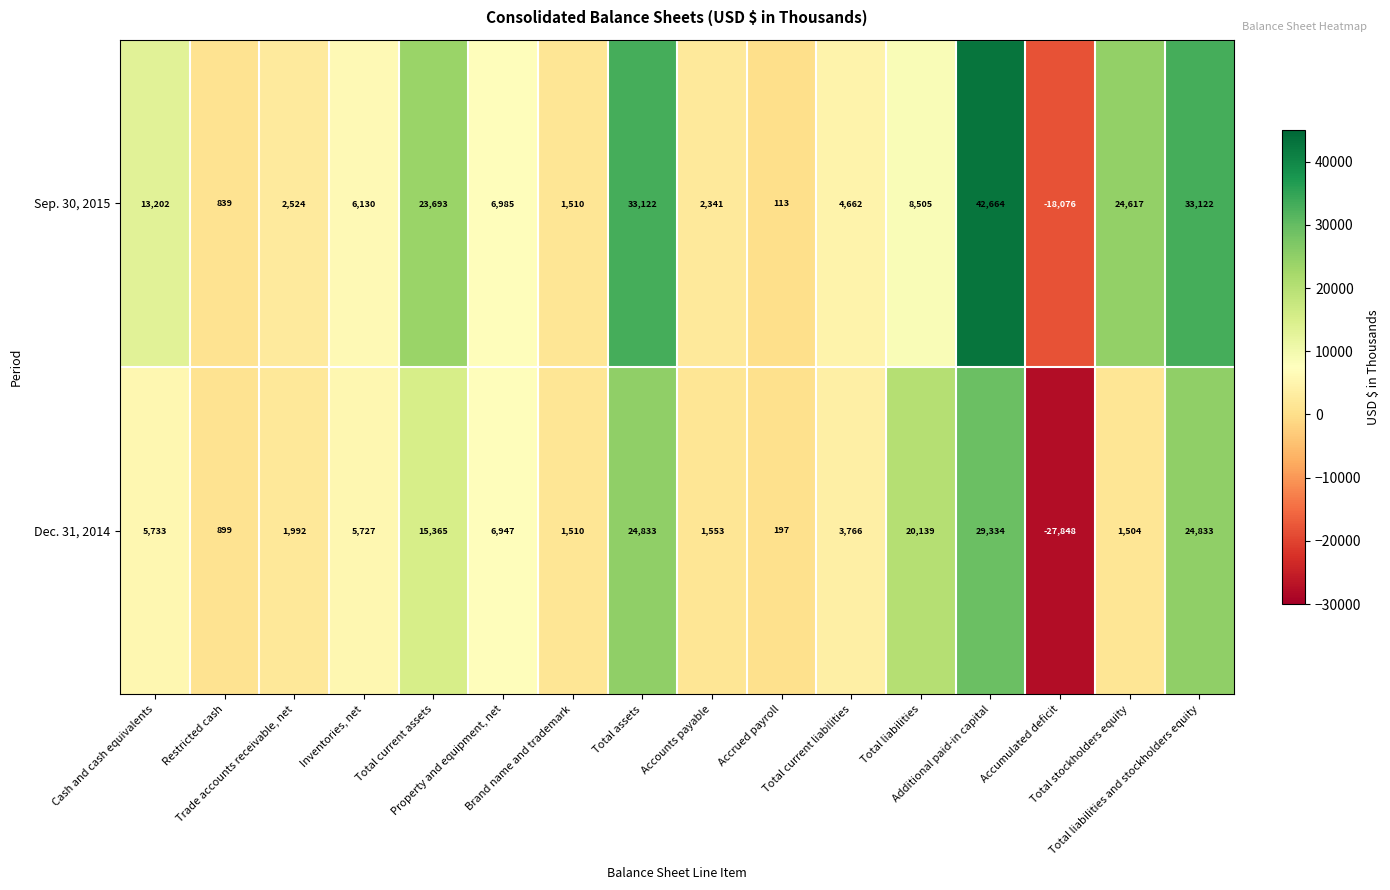

What is the difference between the second highest and minimum values in the Sep. 30, 2015 series?

51198